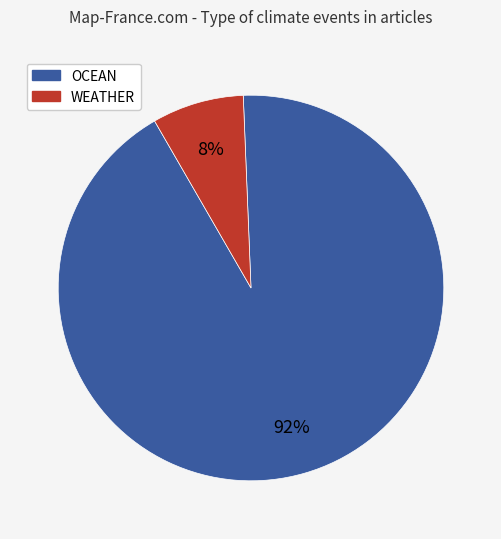

To the nearest percent, what is the average slice percentage?

50%